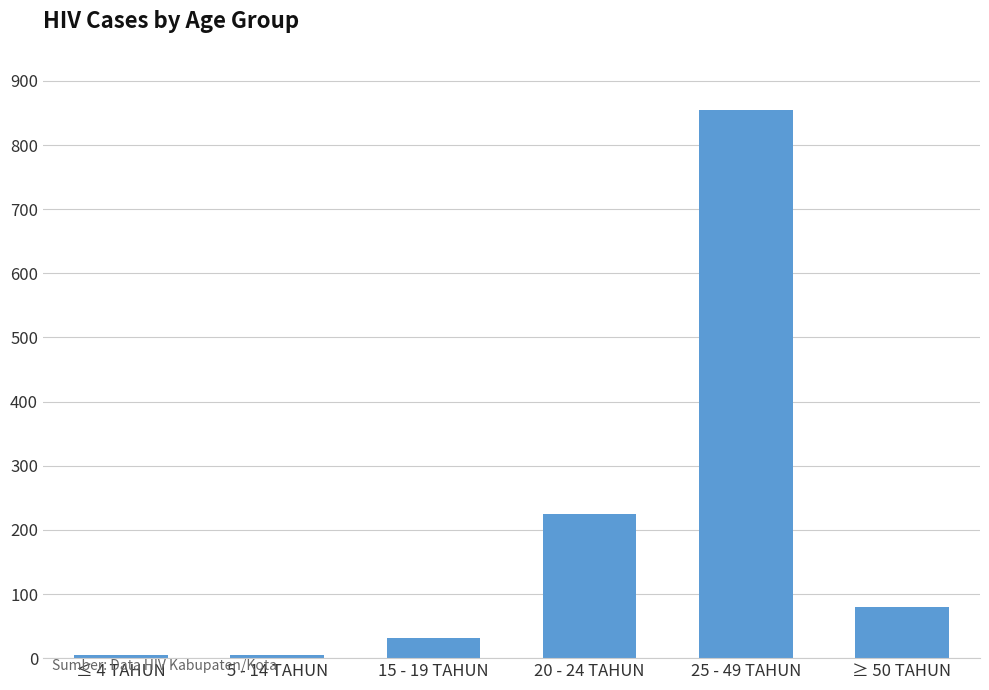

What is the maximum value shown in the chart?

854